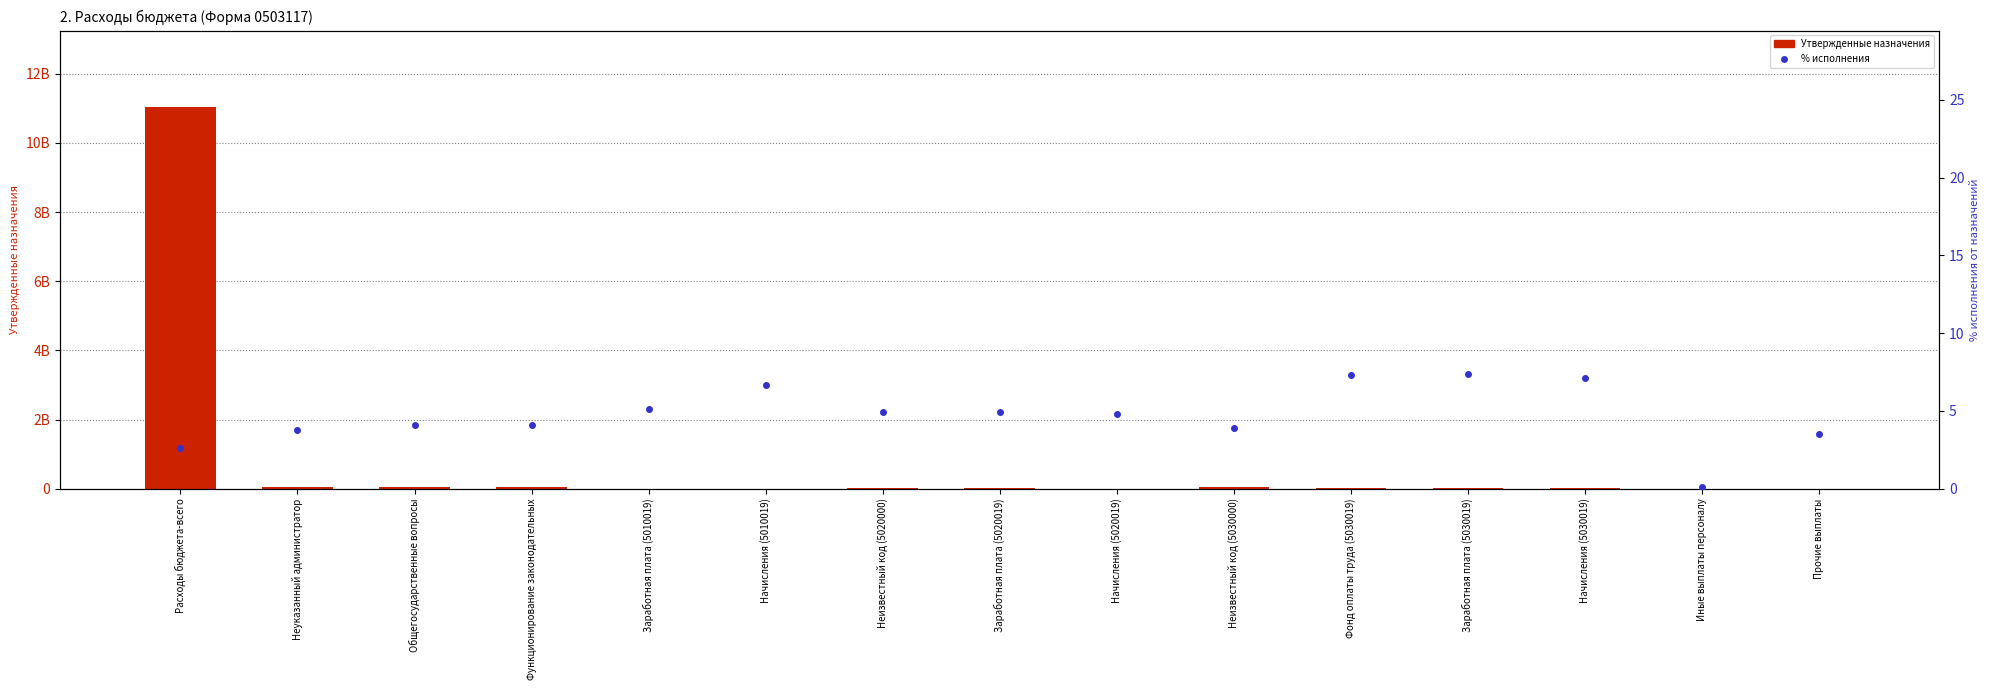

Which series contains the lowest Y value?

% исполнения от назначений